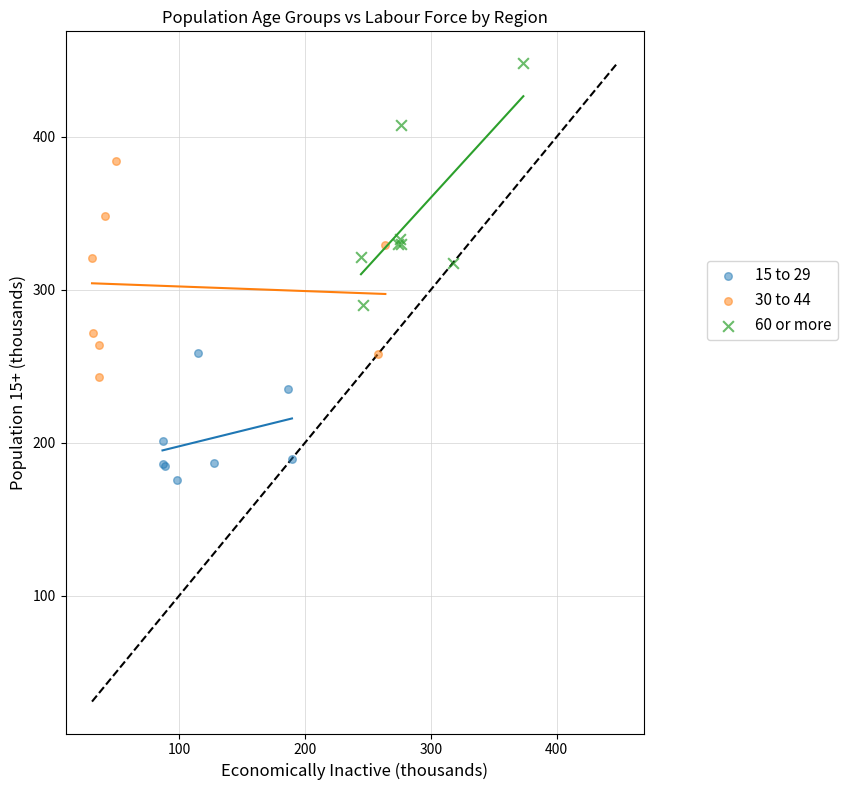

Which series has the widest spread of Y values?

60 or more